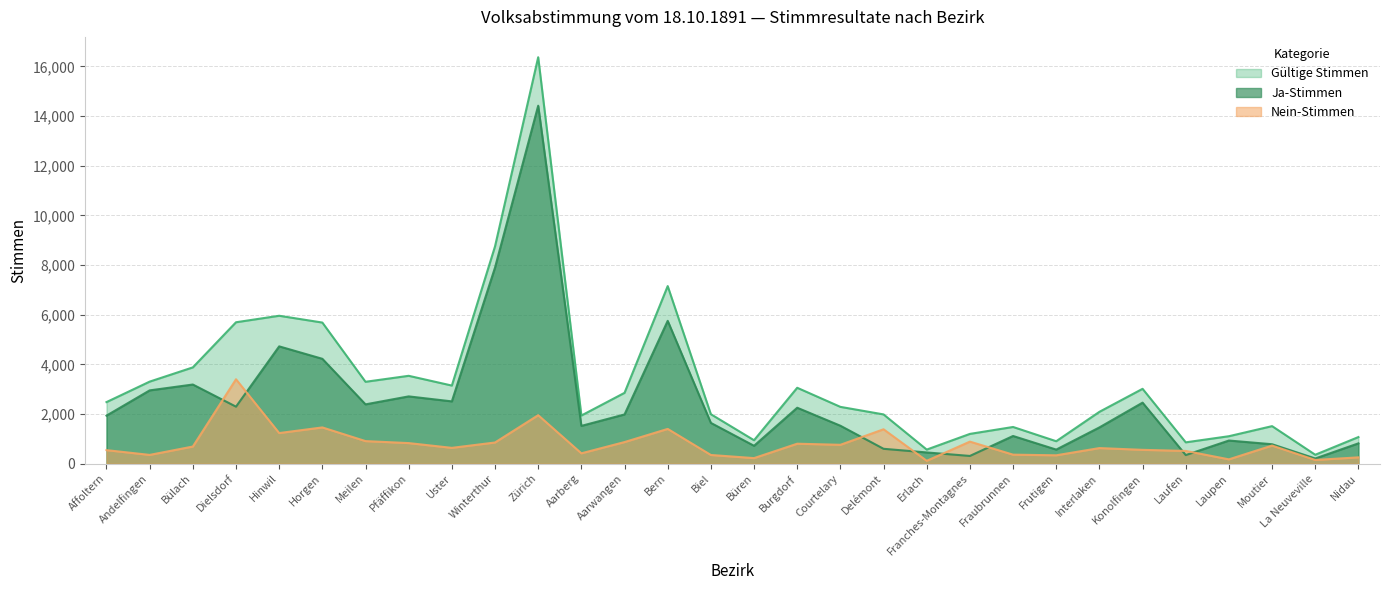

True or false: Ja-Stimmen and Gültige Stimmen intersect in this chart.

False